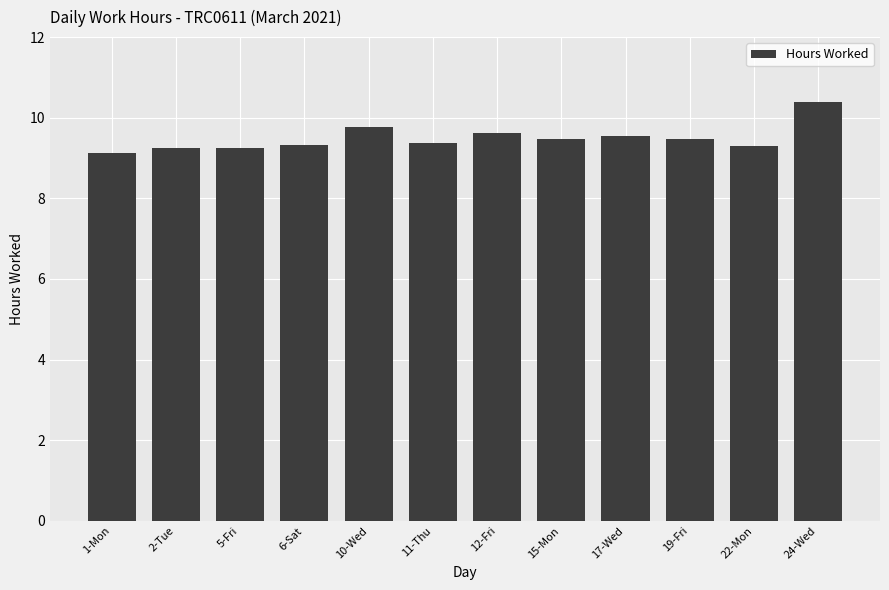

What is the label of the 12th bar from the right?

1-Mon